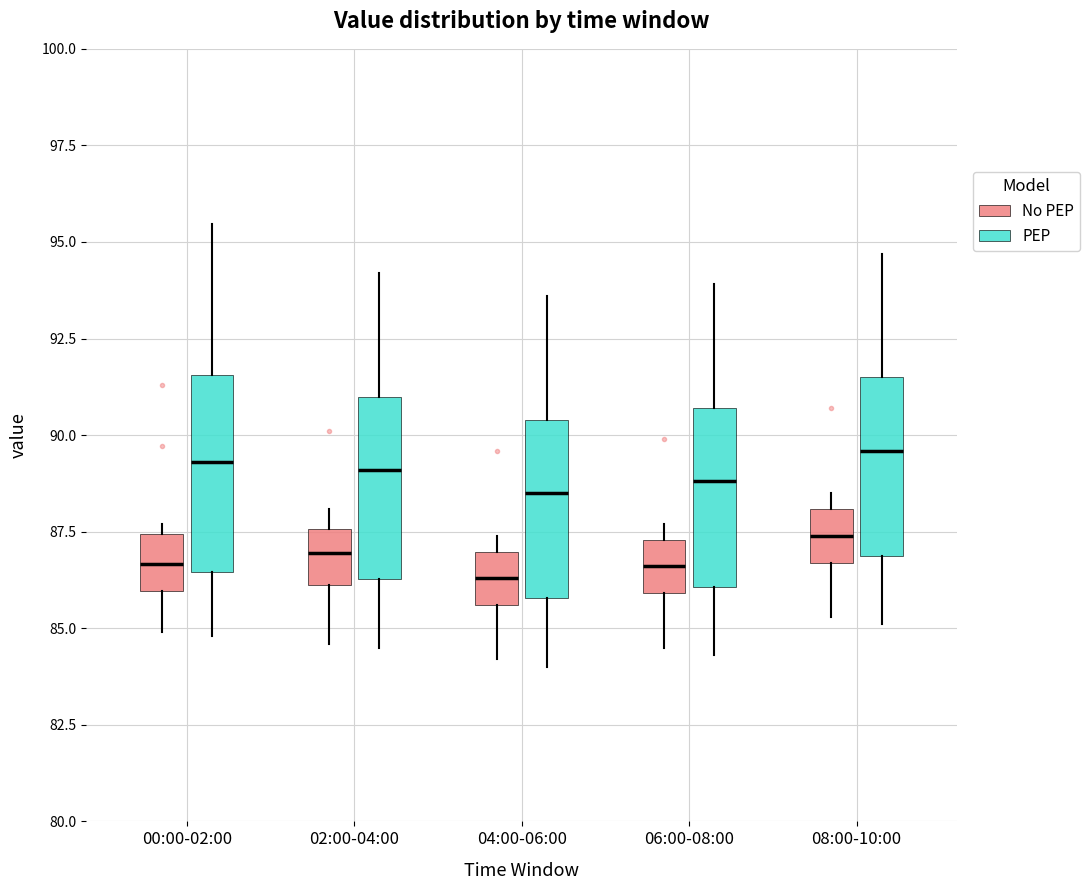

Reading left to right, transcribe this box plot: for each box, give where its median line is, the range the box spans, and where its two whiskers end, as read against the y-axis. The values are not printed on the chart, so give them approximately, as read against the axis.

00:00-02:00 (No PEP): median 86.5, box 86.0 to 87.5, whiskers 85.0 to 87.5 (just above the box's upper edge)
00:00-02:00 (PEP): median 89.5, box 86.5 to 91.5, whiskers 85.0 to 95.5
02:00-04:00 (No PEP): median 87.0, box 86.0 to 87.5, whiskers 84.5 to 88.0
02:00-04:00 (PEP): median 89.0, box 86.5 to 91.0, whiskers 84.5 to 94.0
04:00-06:00 (No PEP): median 86.5, box 85.5 to 87.0, whiskers 84.0 to 87.5
04:00-06:00 (PEP): median 88.5, box 86.0 to 90.5, whiskers 84.0 to 93.5
06:00-08:00 (No PEP): median 86.5, box 86.0 to 87.5, whiskers 84.5 to 87.5 (just above the box's upper edge)
06:00-08:00 (PEP): median 89.0, box 86.0 to 90.5, whiskers 84.5 to 94.0
08:00-10:00 (No PEP): median 87.5, box 86.5 to 88.0, whiskers 85.5 to 88.5
08:00-10:00 (PEP): median 89.5, box 87.0 to 91.5, whiskers 85.0 to 94.5